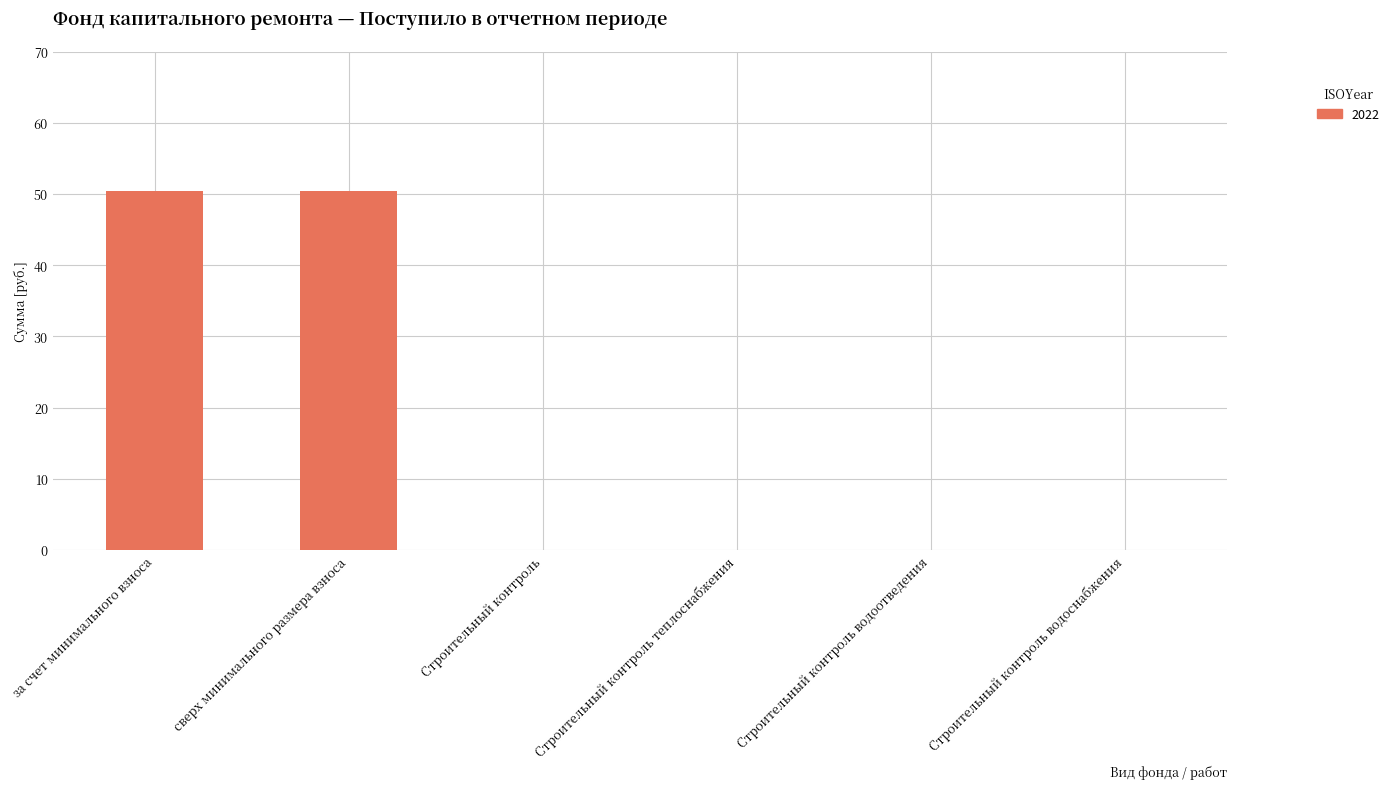

Read the value at сверх минимального размера взноса.

50.4